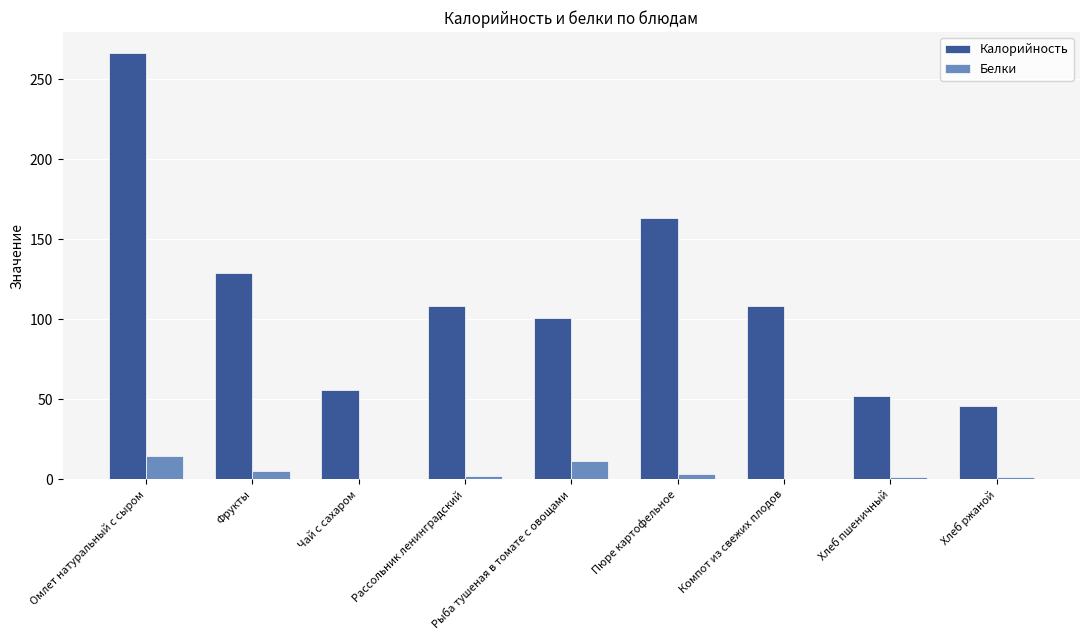

Is the value of Калорийность at Хлеб ржаной greater than the value of Белки at Омлет натуральный с сыром?

Yes